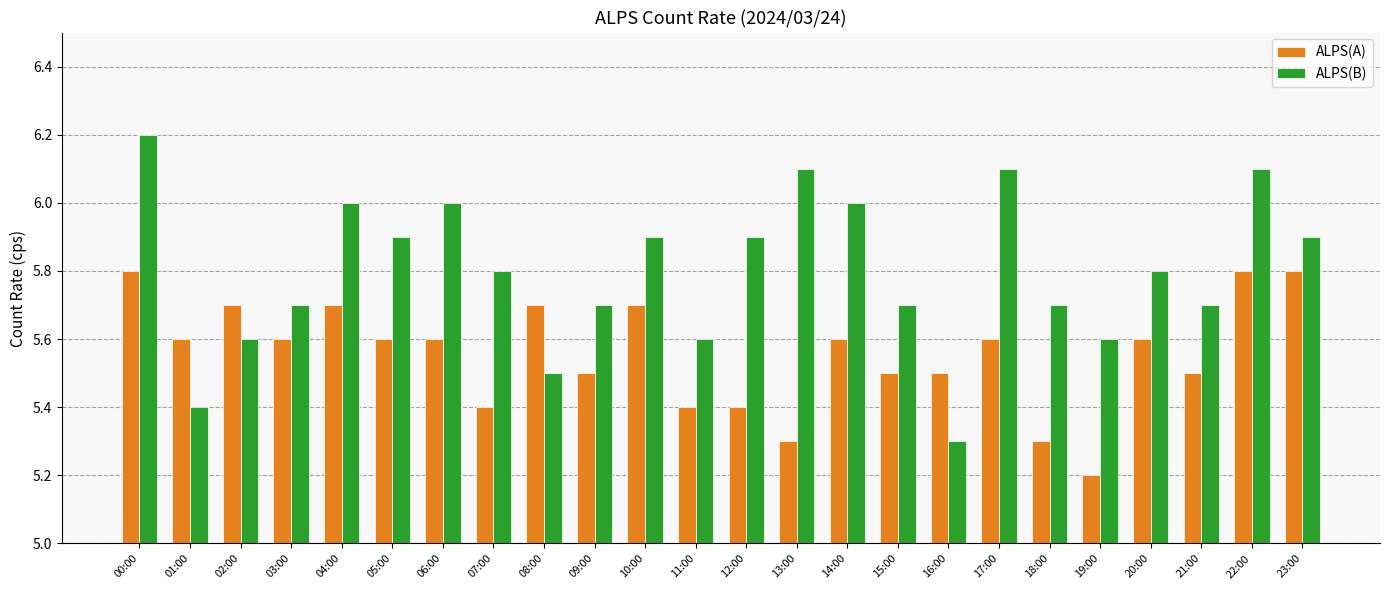

At which category is the sum across all series the highest?

00:00